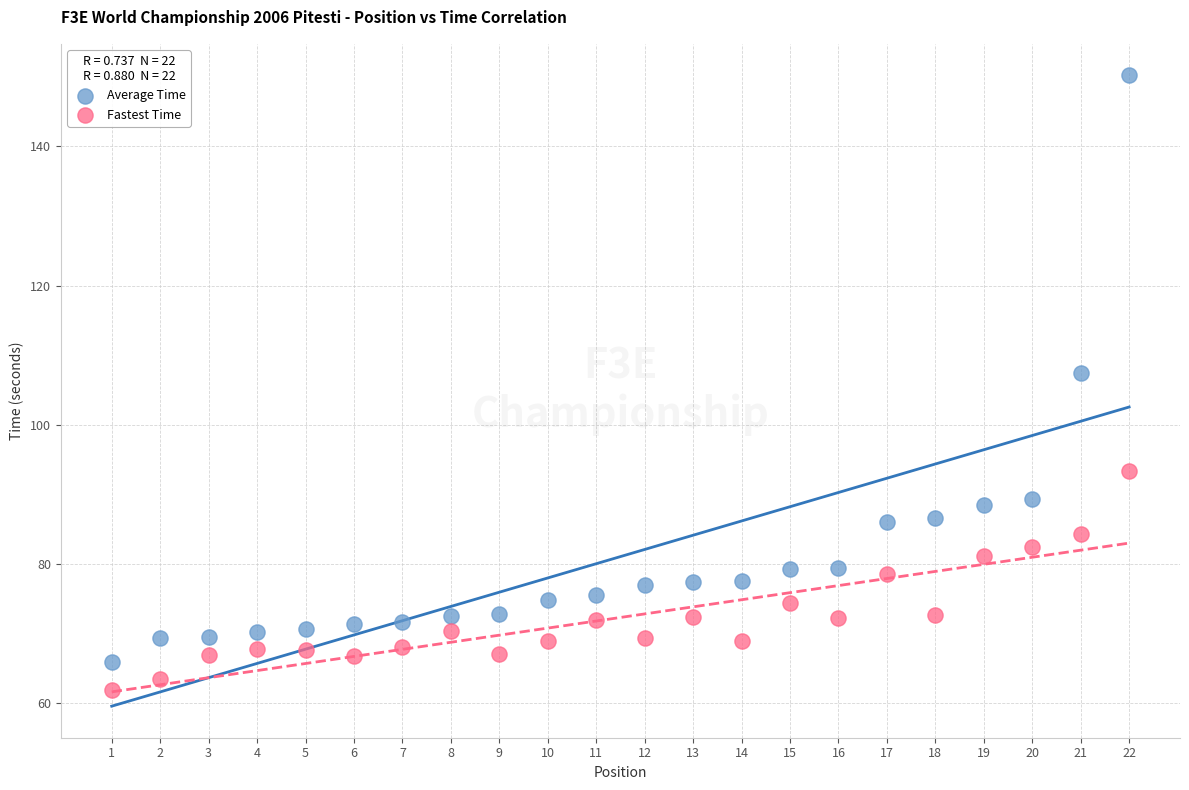

Across all data points, what is the range of Y values (max minus min)?

88.3